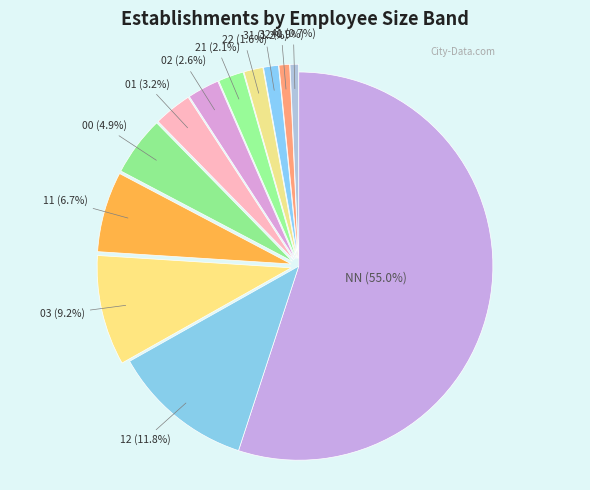

What is the majority slice?

NN